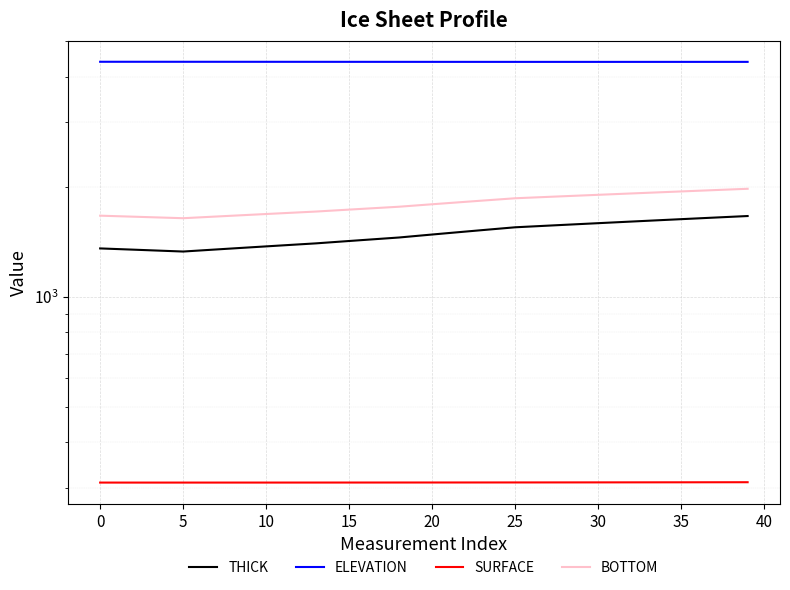

How many series are shown in this chart?

4